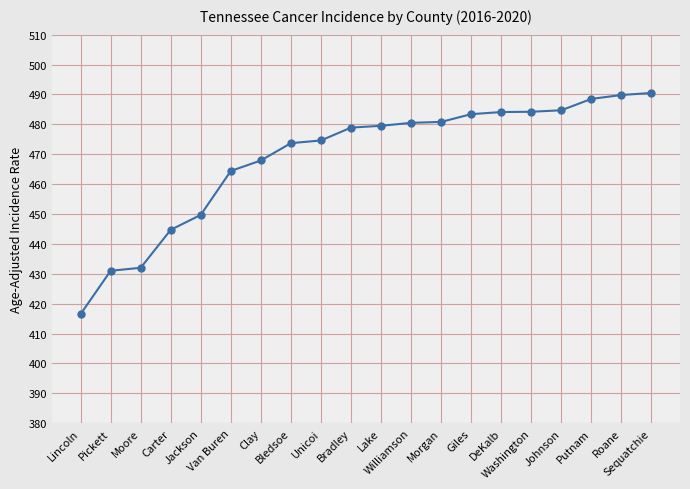

What is the greatest value displayed?

490.5